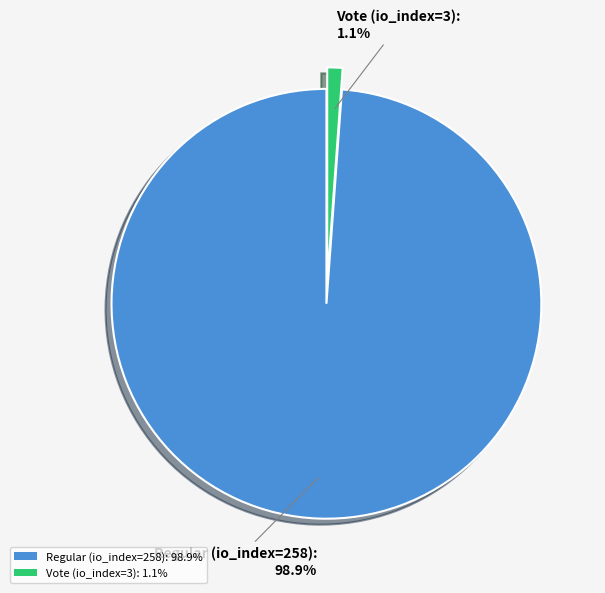

How many slices are in this pie chart?

2